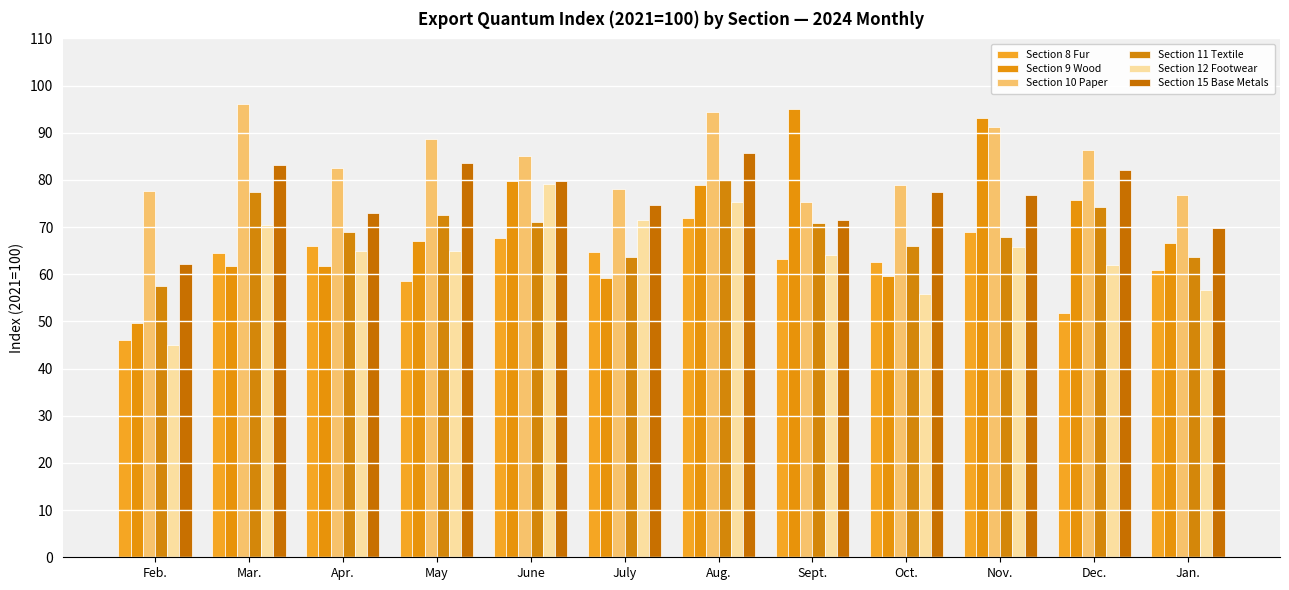

The value of Section 8 Fur at Jan. is 94.1. True or false?

False